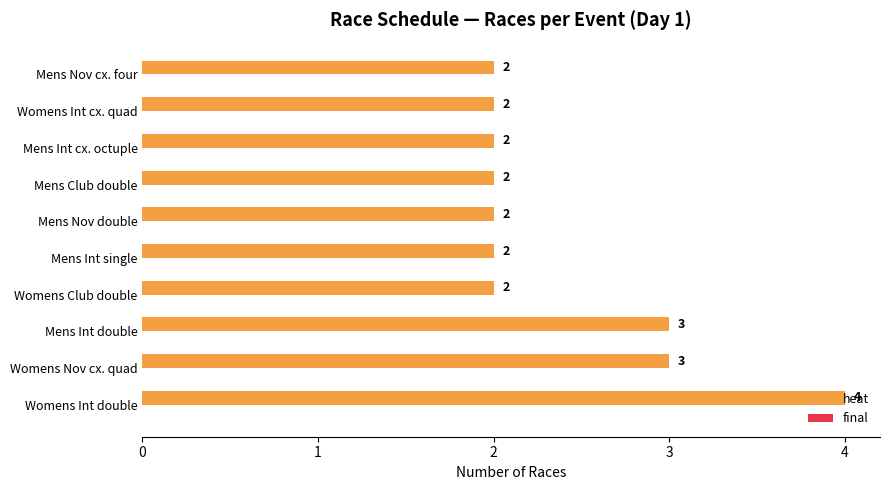

What is the sum of all values?

24